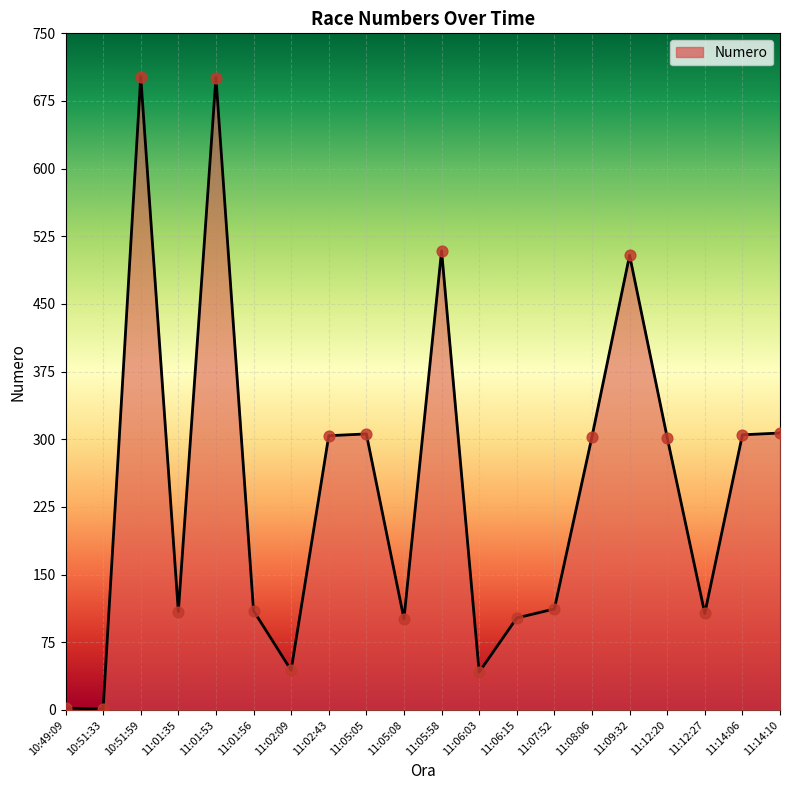

What is the change in value from 11:01:53 to 11:12:20?

-399